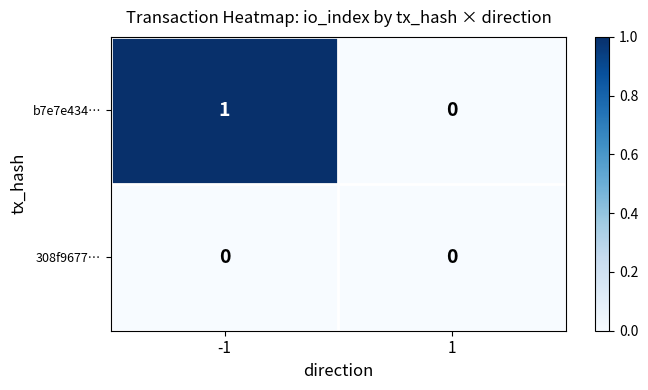

Between -1 and 1, which series saw the biggest shift?

b7e7e434…